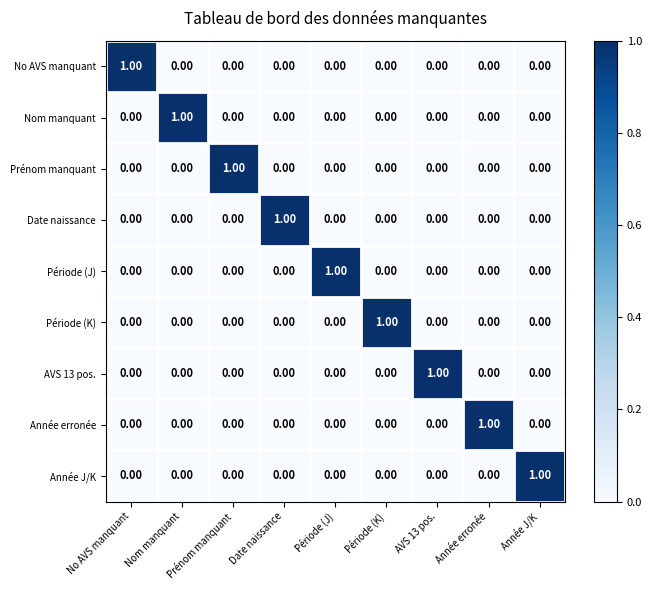

At which label does Période (J) reach its peak?

Période (J)